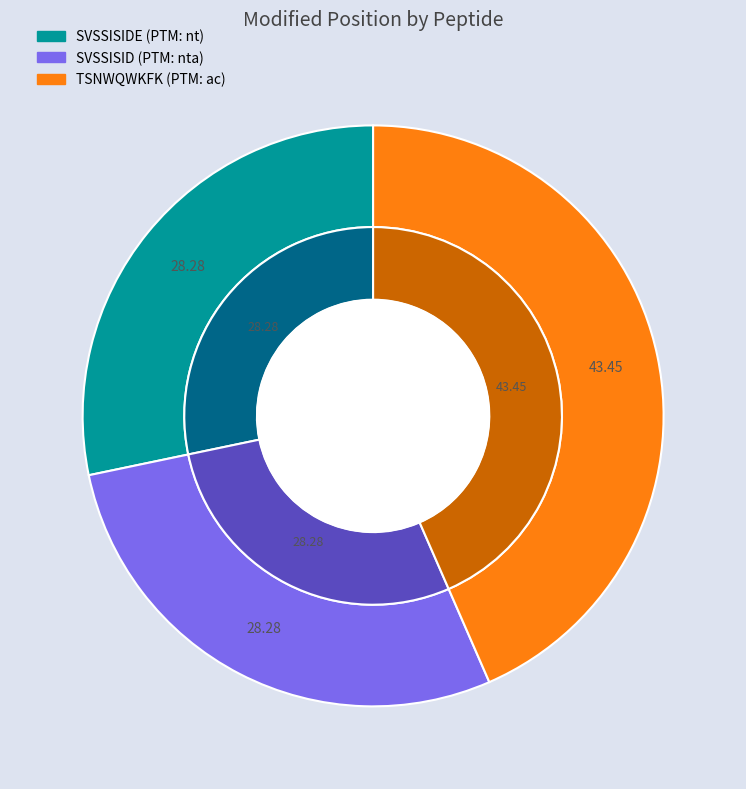

Is TSNWQWKFK the majority of the pie?

No